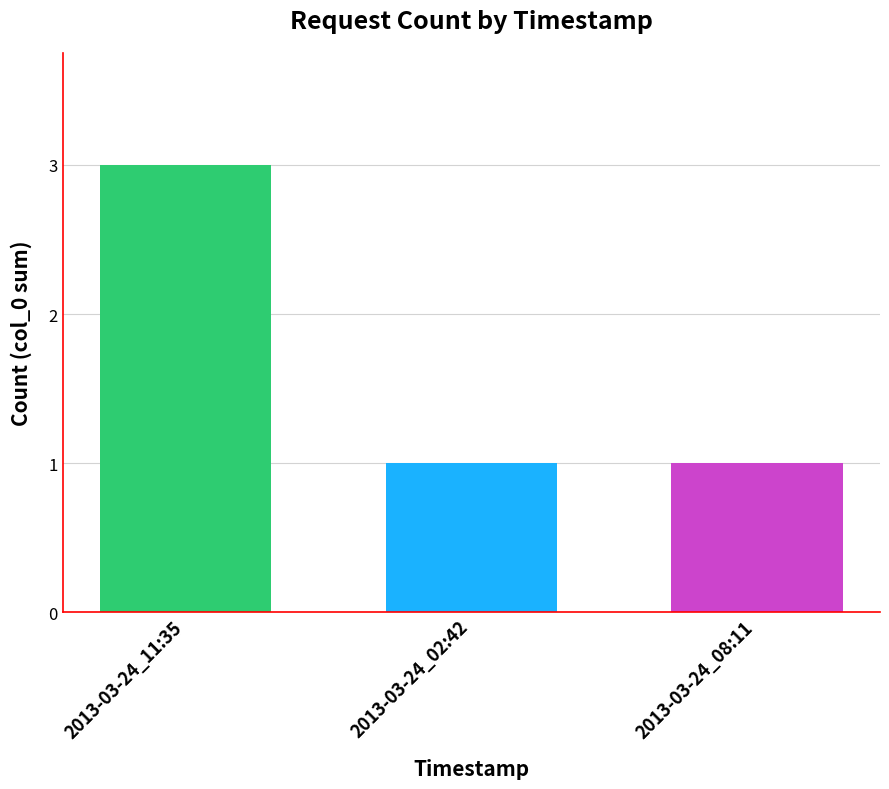

What is the smallest value displayed?

1